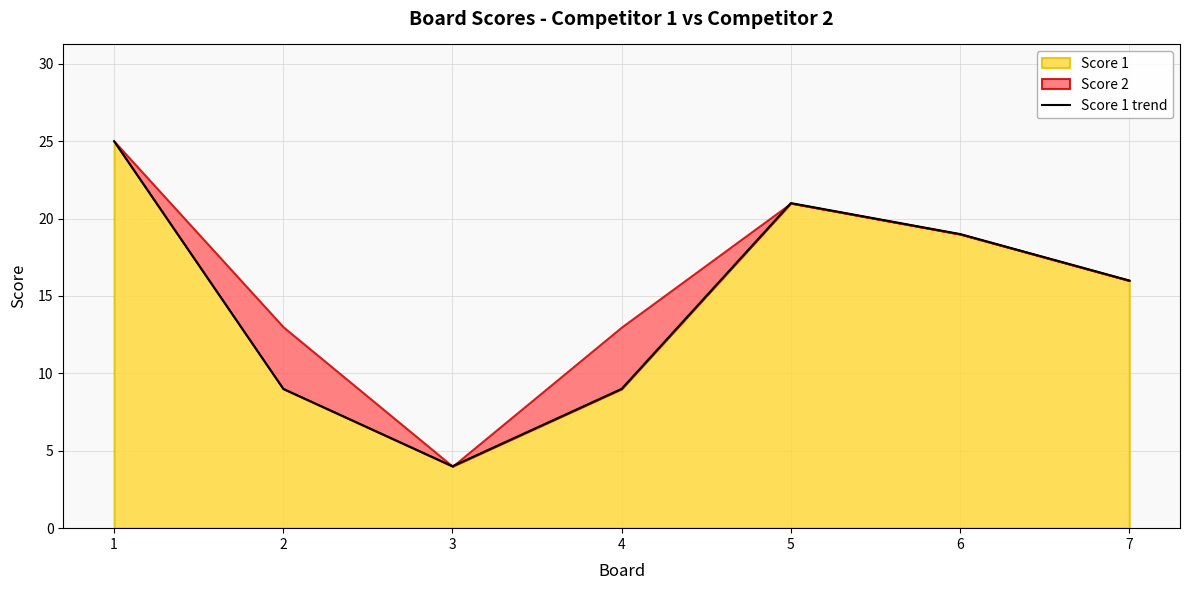

What is the value of the 3rd point from the left?

4